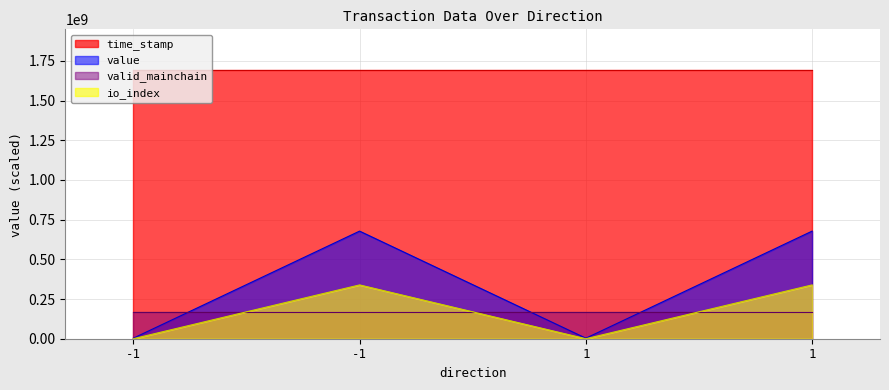

Where is the first local maximum for io_index?

-1